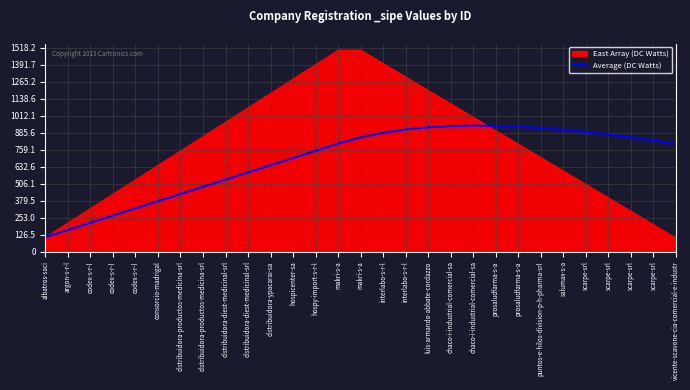

What is the label of the 28th point from the right?

argon-s-r-l